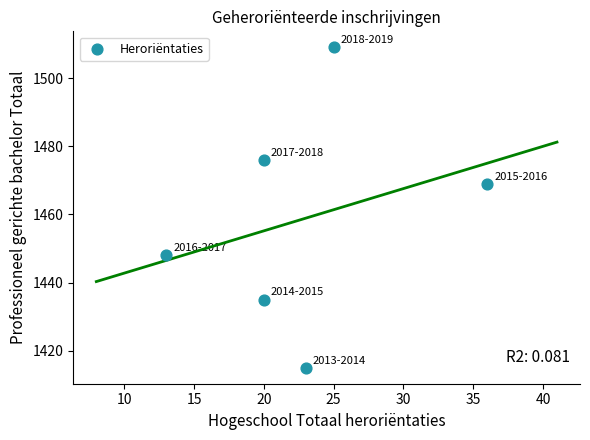

What is the range of X values (max minus min)?

23